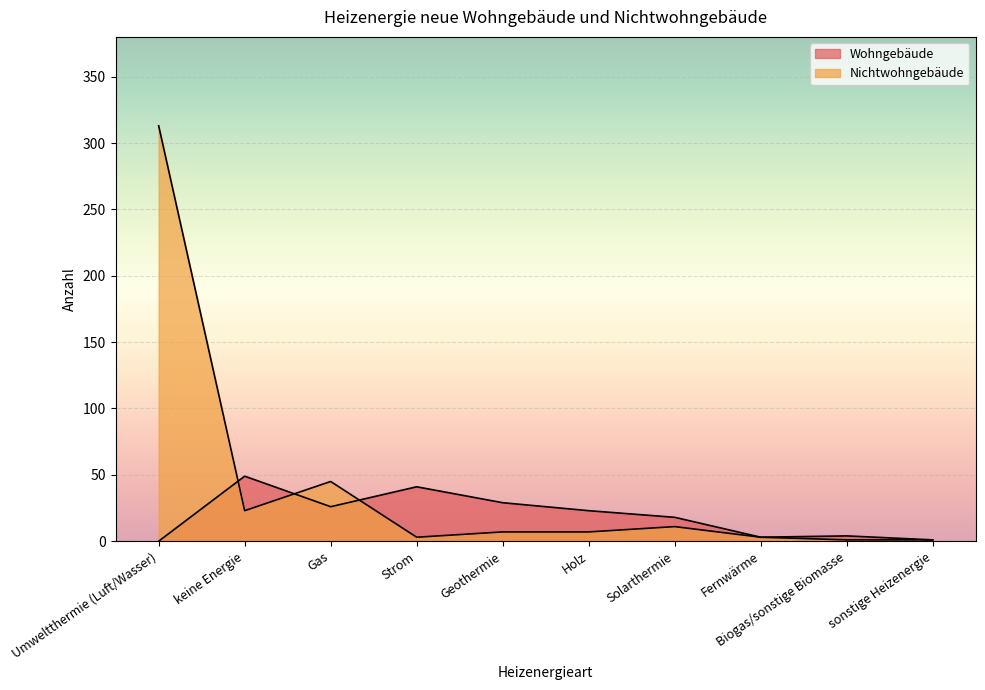

What is the difference between the second highest and second lowest values in the Nichtwohngebäude series?

44